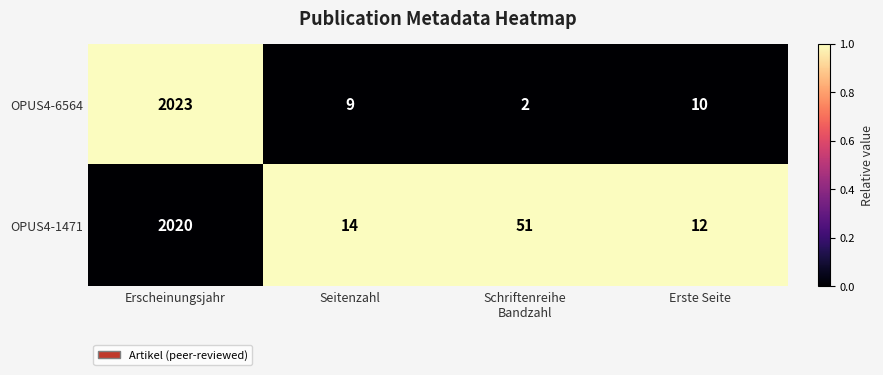

Reading right to left, what are all the values shown in this chart?

OPUS4-6564: 10	2	9	2023
OPUS4-1471: 12	51	14	2020